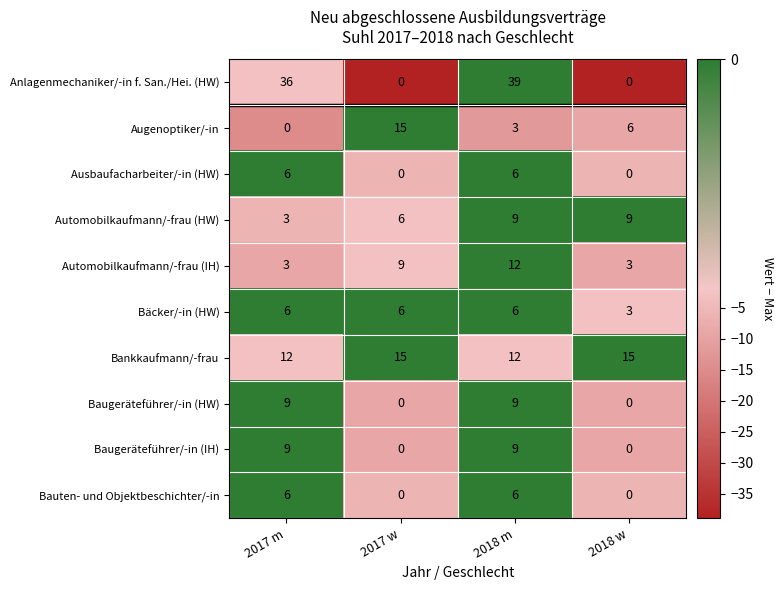

Which label corresponds to the largest value in the chart?

2018 m